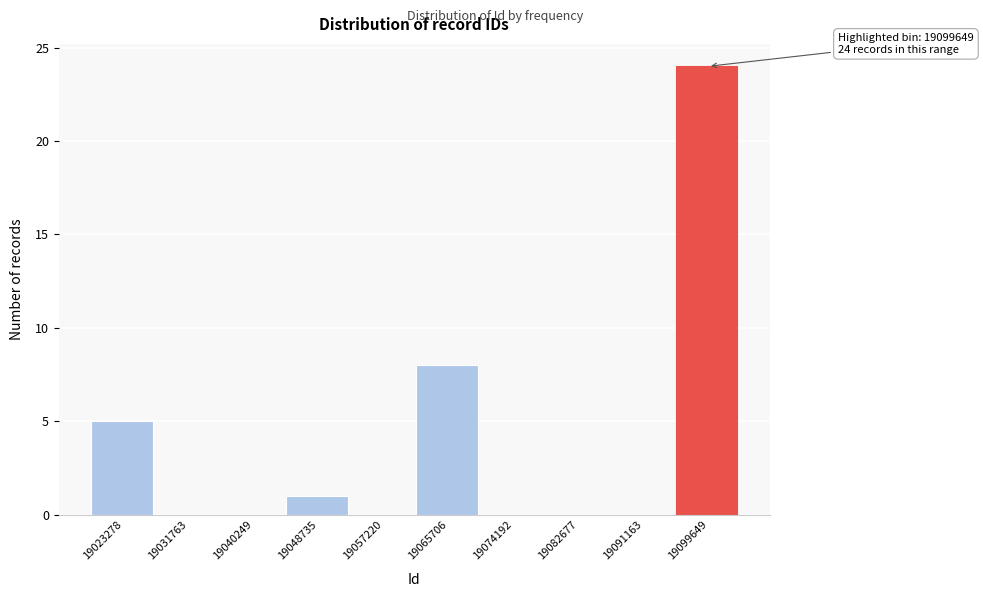

Reading left to right, what are all the values shown in this chart?

19023278=5	19031763=0	19040249=0	19048735=1	19057220=0	19065706=8	19074192=0	19082677=0	19091163=0	19099649=24